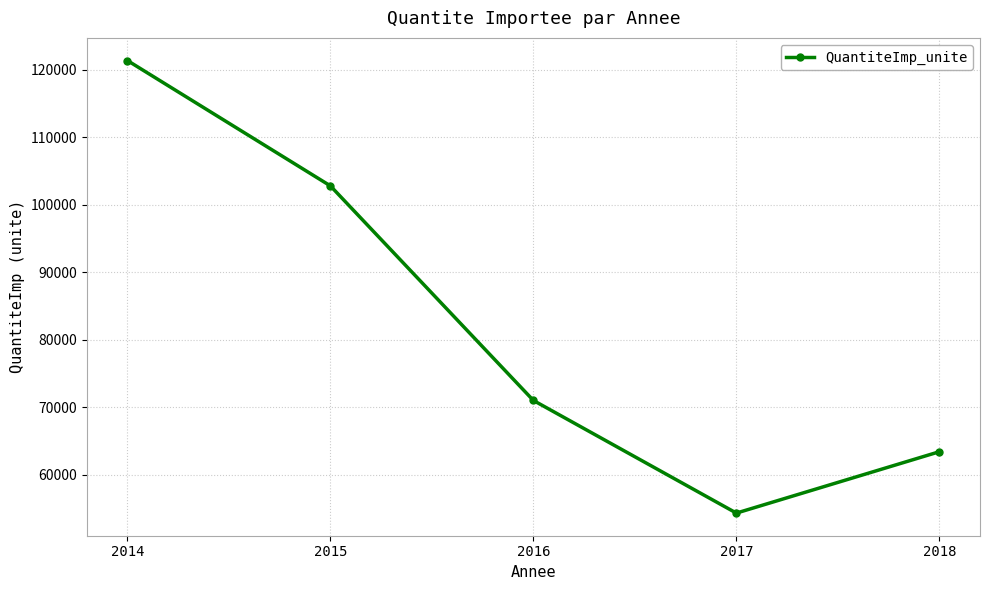

True or false: the data shows 102815 at 2015.

True